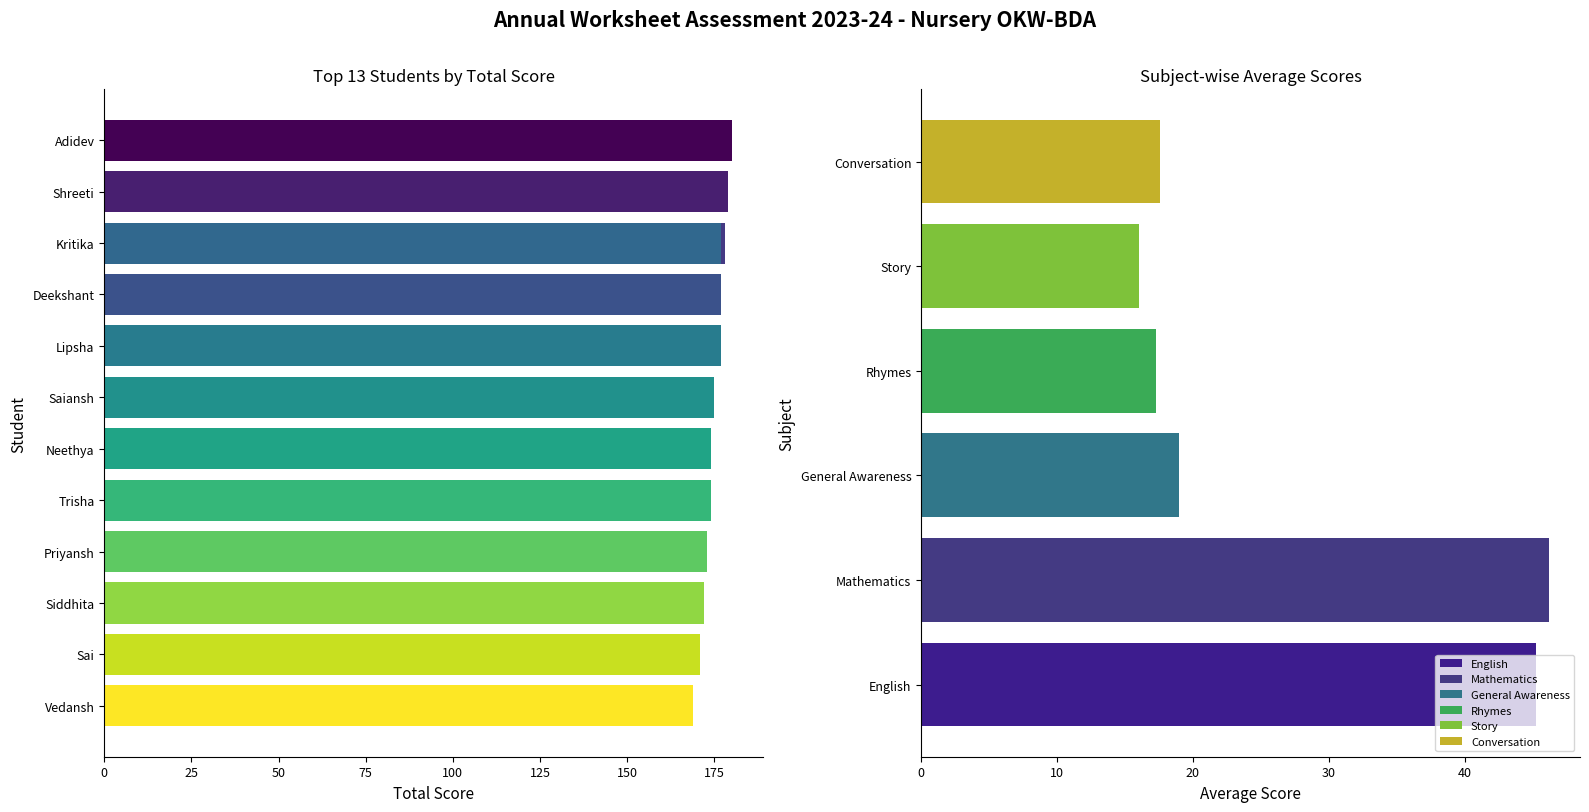

The value at Priyansh is 173. True or false?

True